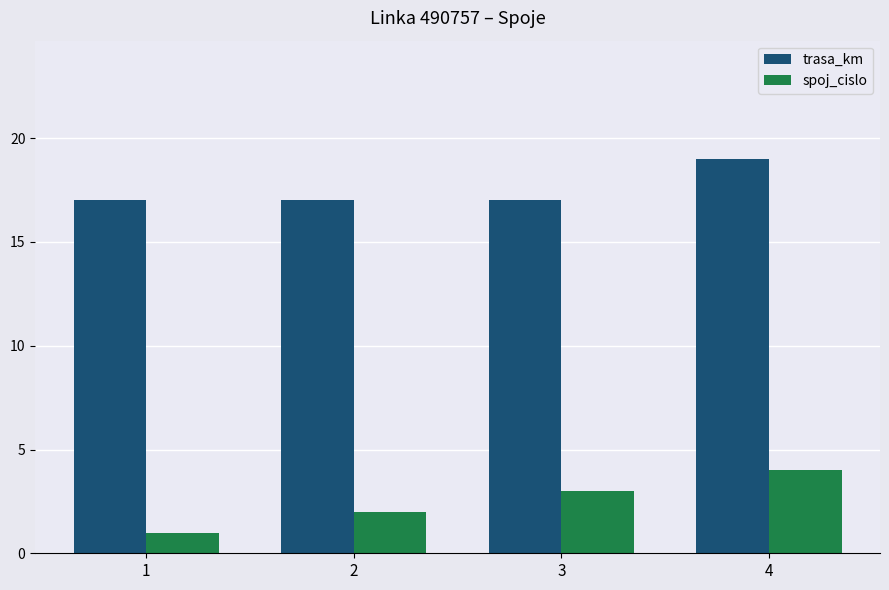

What is the value of the spoj_cislo bar at the 1st from the left?

1